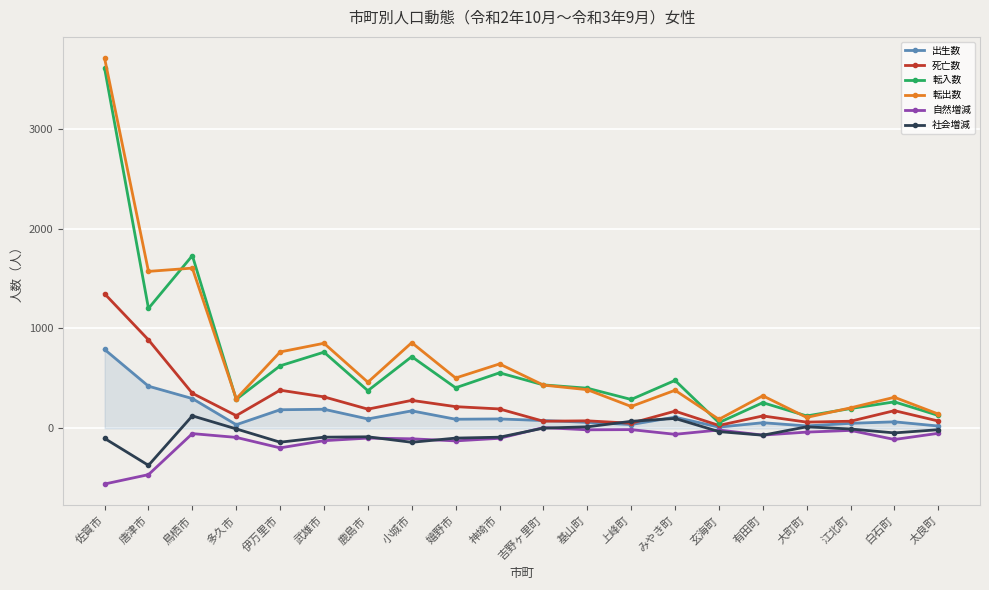

Is this an area chart (filled region under the line)?

No